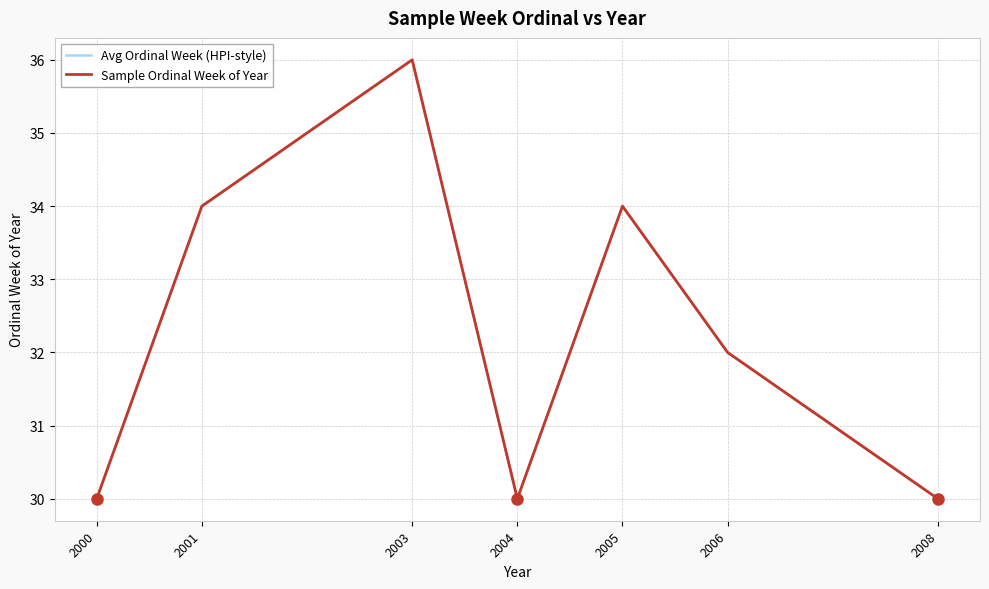

Rank the series at 2006 from highest to lowest value.

Avg Ordinal Week (HPI-style), Sample Ordinal Week of Year